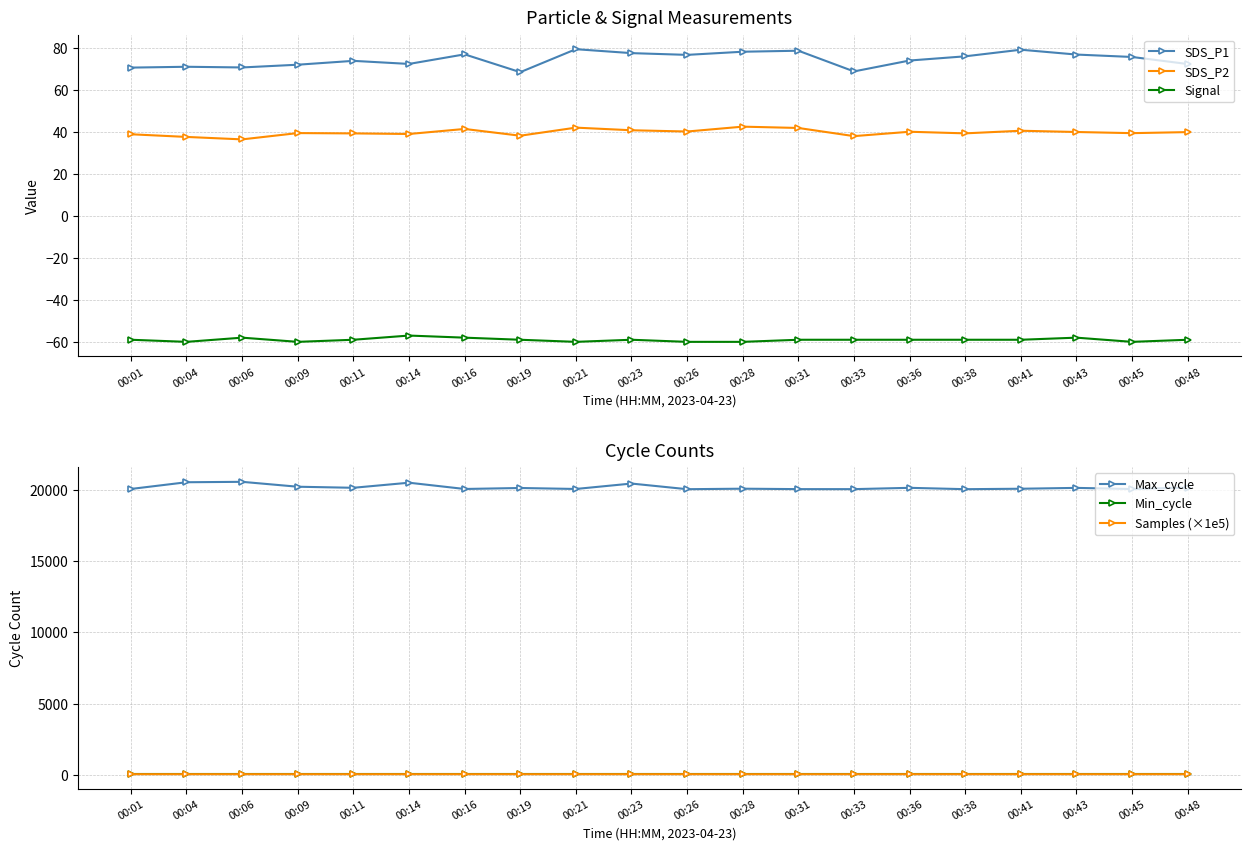

Is it true that Samples (×1e5) equals 50.5 at 00:16?

True